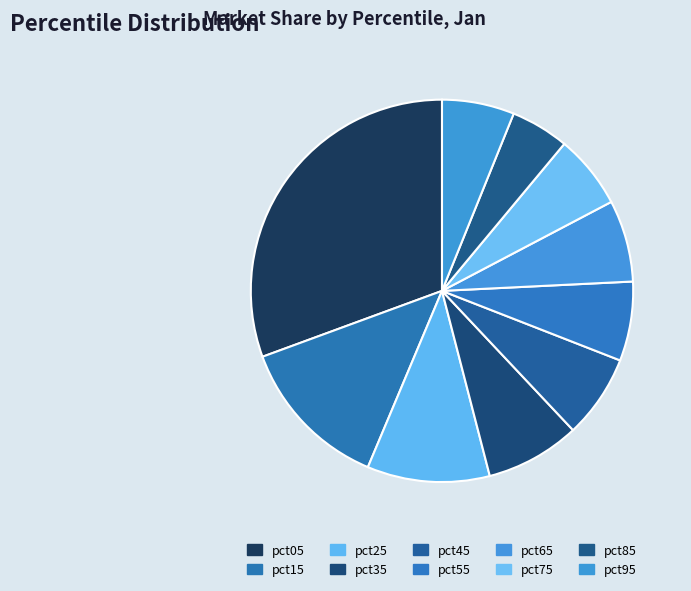

Rank the categories by value from highest to lowest.

pct05, pct15, pct25, pct35, pct45, pct65, pct55, pct75, pct95, pct85